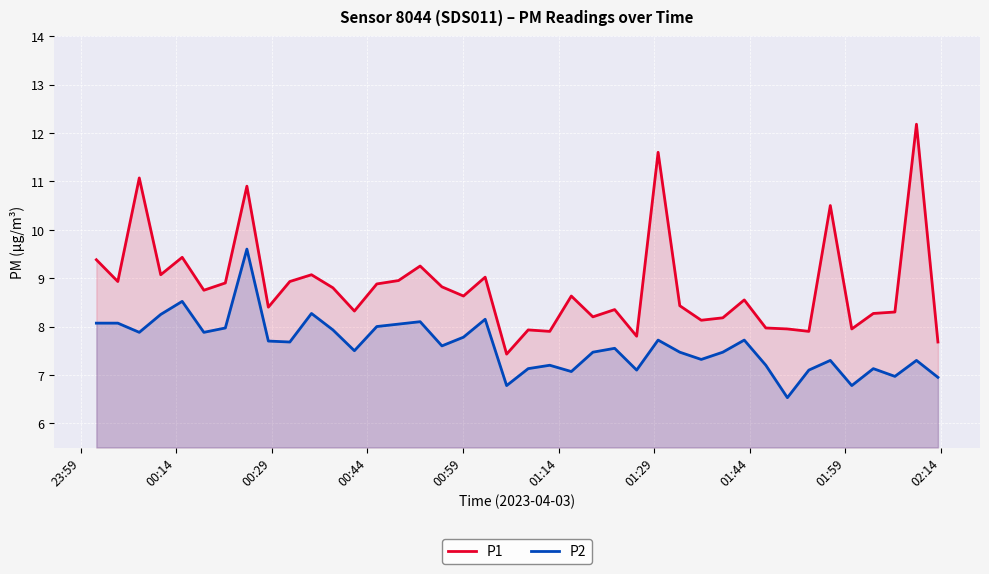

Rank the series by their average value, from lowest to highest.

P2, P1